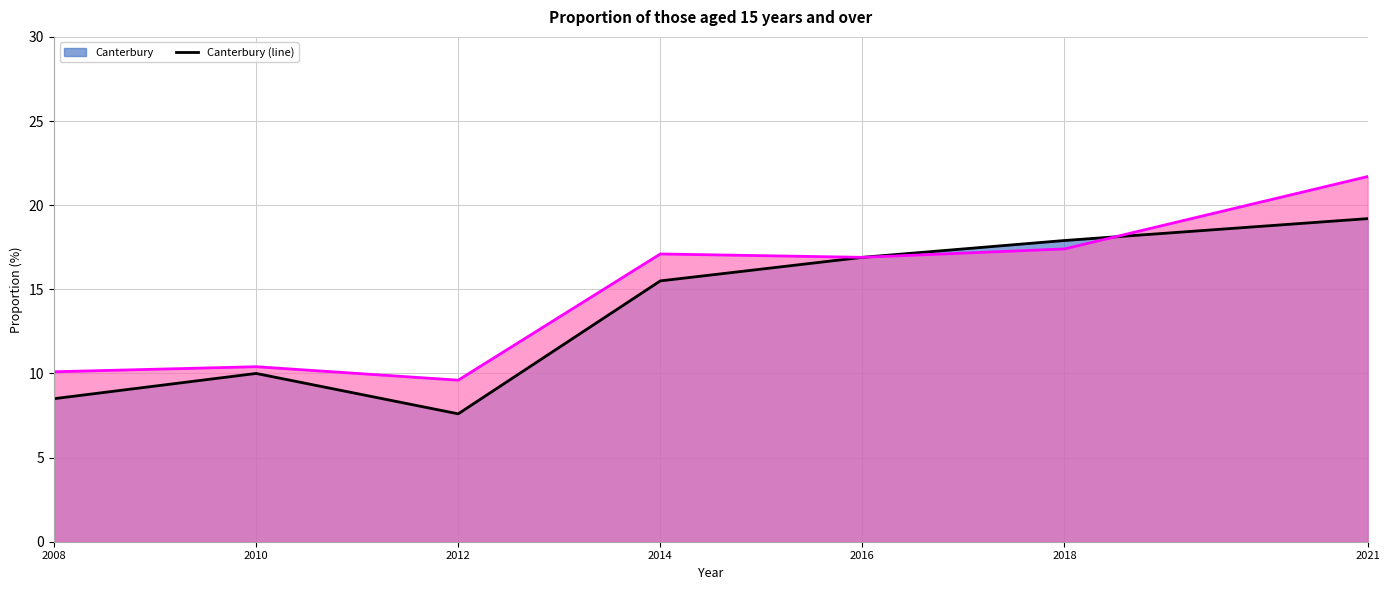

At which label does Canterbury (line) reach its peak?

2021